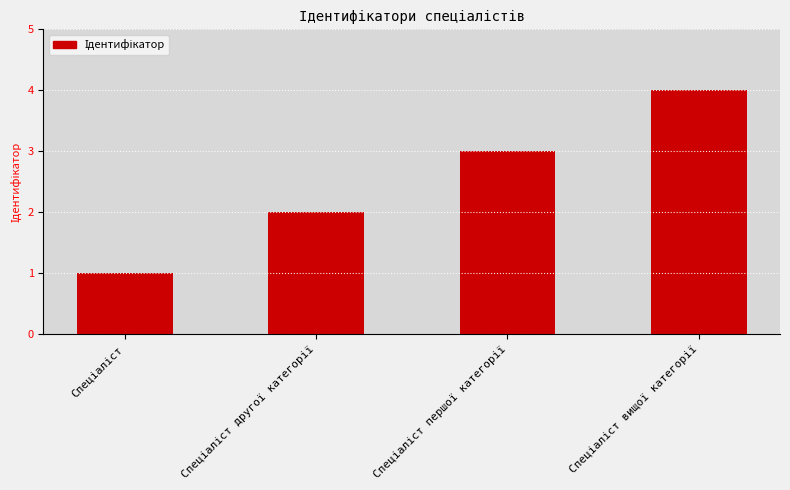

What is the greatest value displayed?

4